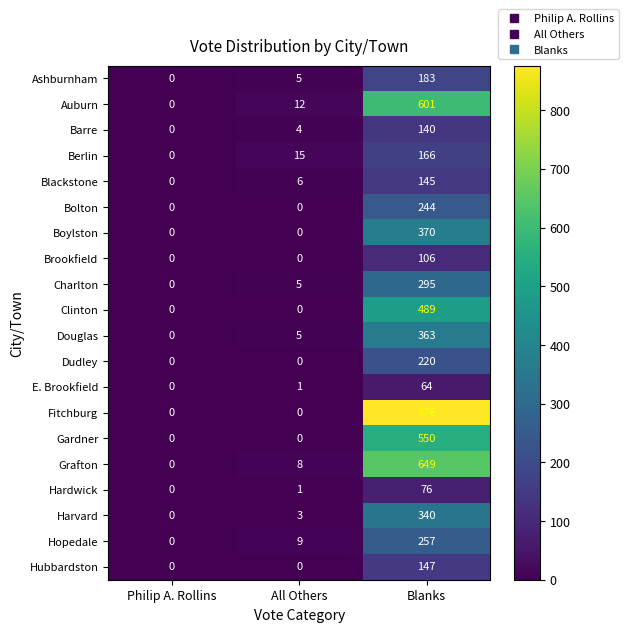

What is the total value across all series at All Others?

74